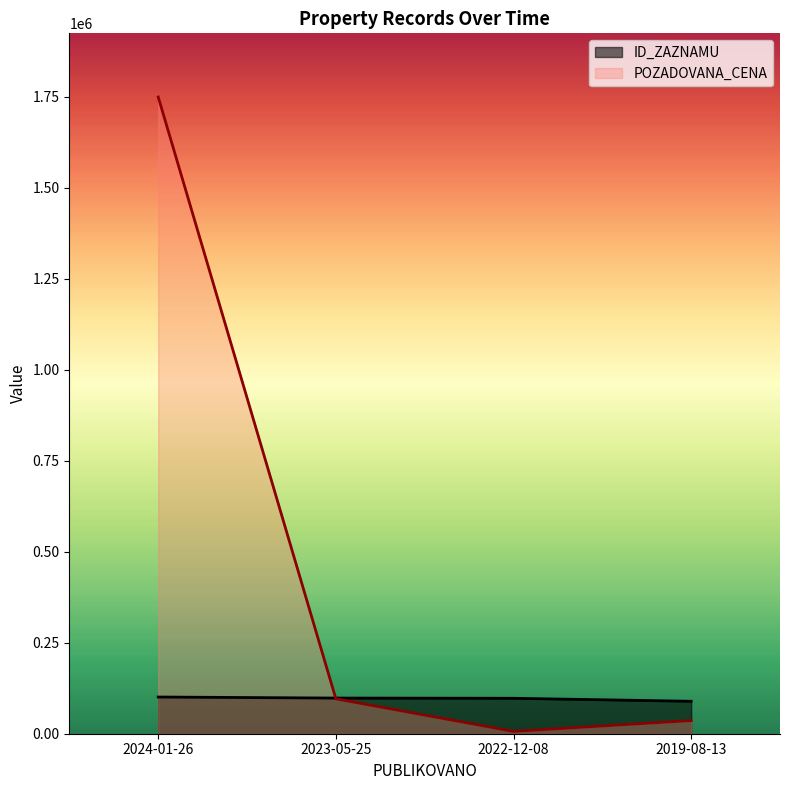

Reading left to right, list all the values displayed in this chart.

ID_ZAZNAMU: 100809	97936	97306	89104
POZADOVANA_CENA: 1749000	95901	6450	36180